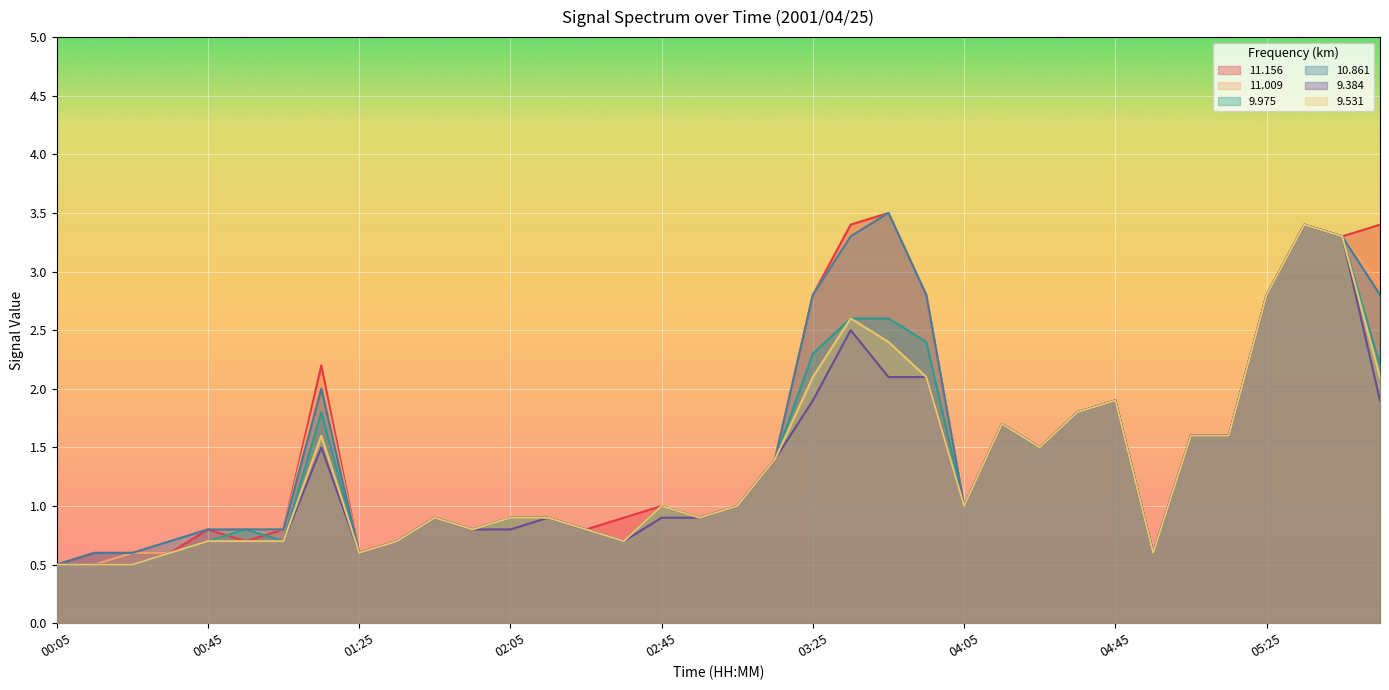

In  11.009, how many points are higher than both neighbors (excluding endpoints)?

7